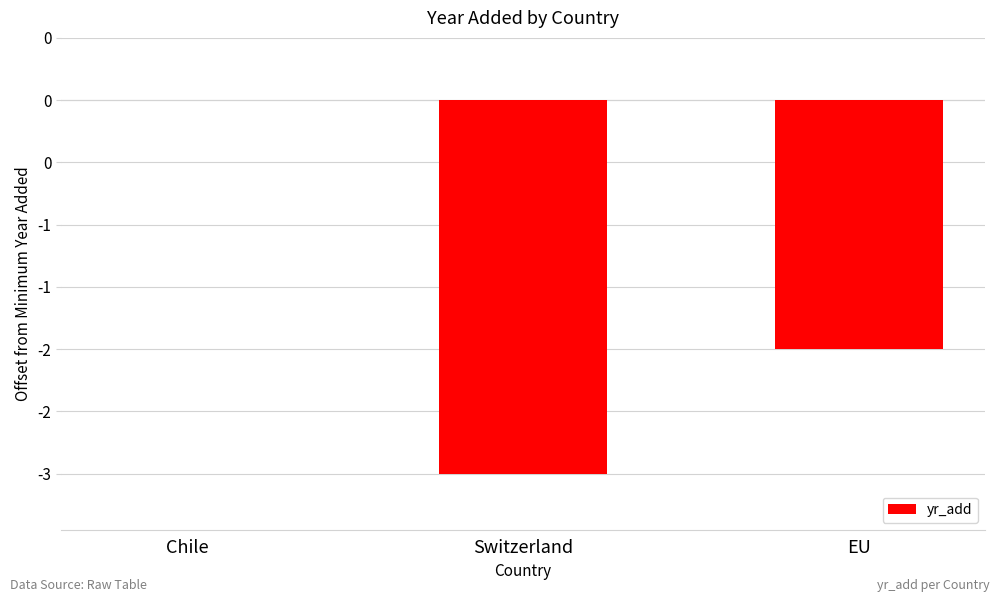

What is the average value?

-2